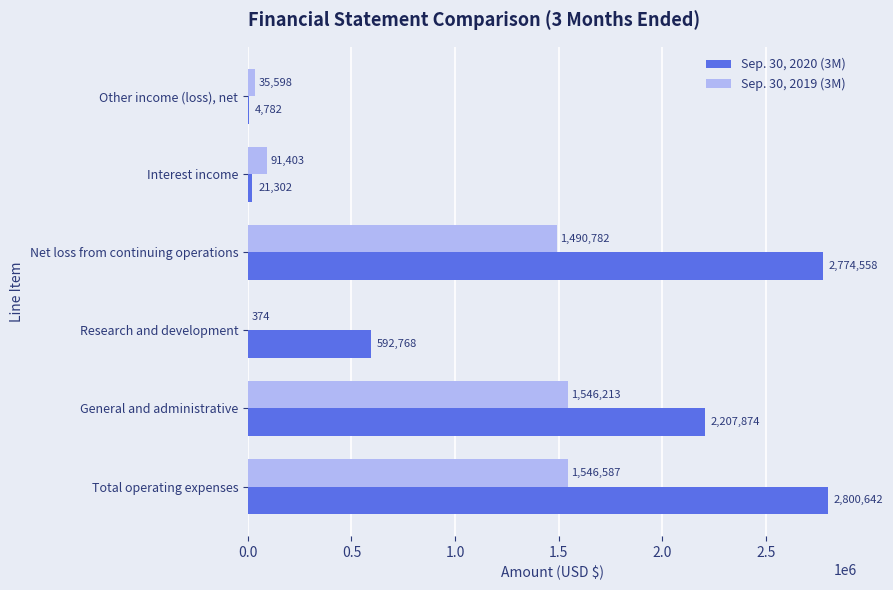

At which label is Sep. 30, 2019 (3M) closest to 773480?

Interest income